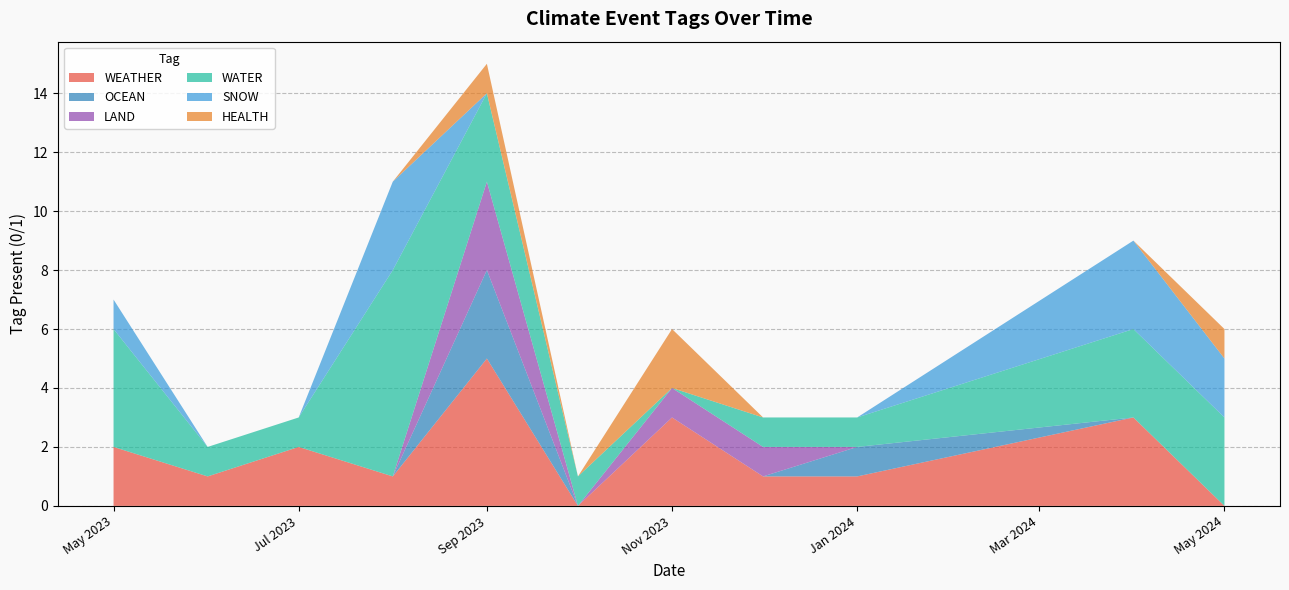

What is the approximate value of WEATHER at Nov 2023?

3